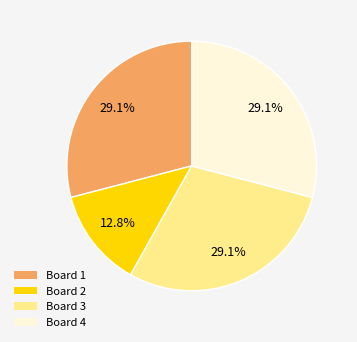

Is there any slice that represents more than half of the pie?

No